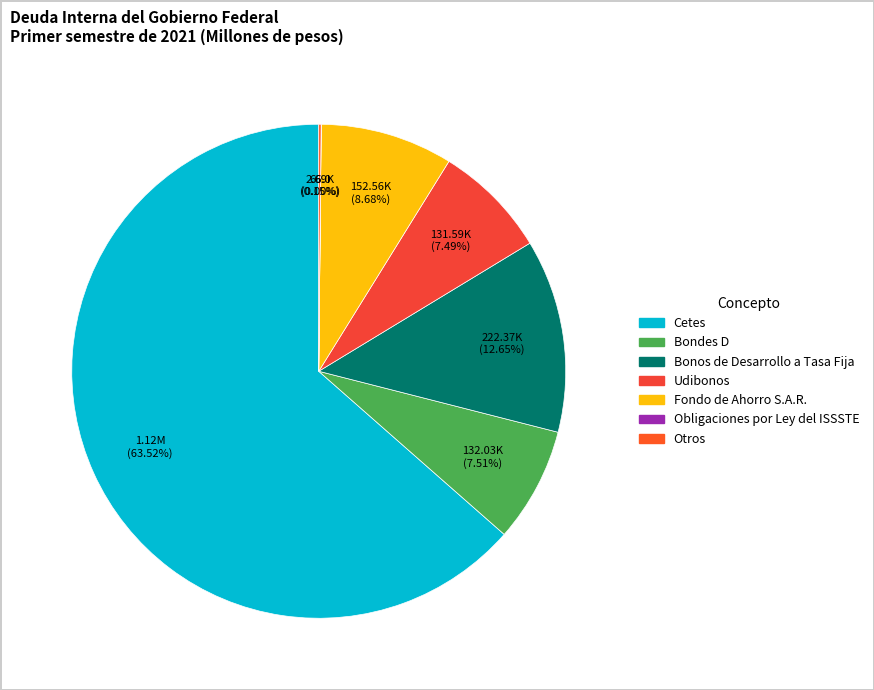

To the nearest percent, what is the combined percentage of Obligaciones por Ley del ISSSTE and Bondes D?

8%